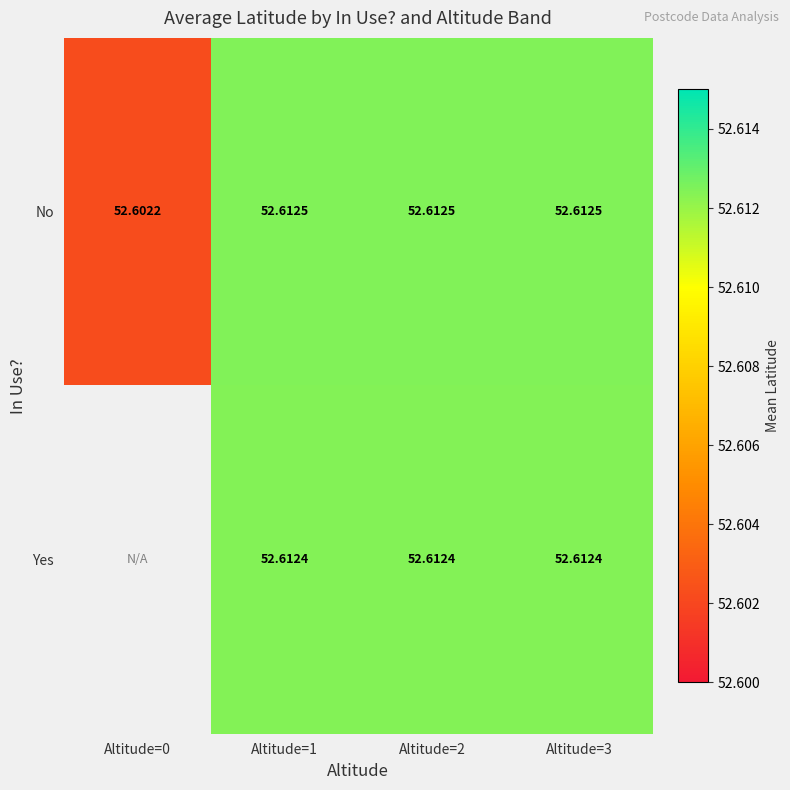

At Altitude=1, list the series in order from largest to smallest.

No, Yes